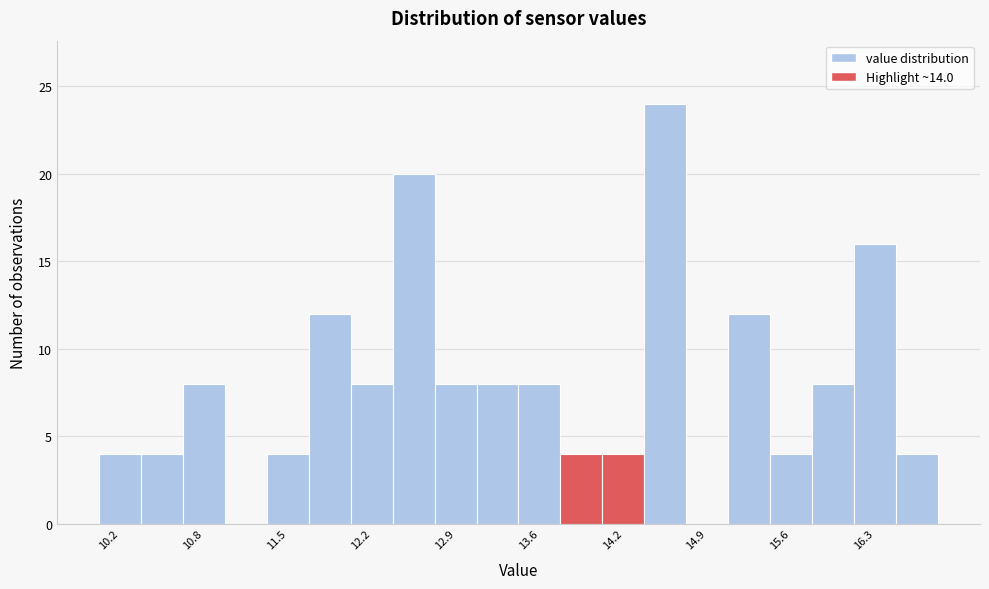

Around what value on the x-axis is the tallest bar? Give the approximate position of its centre, as read against the axis.

14.6